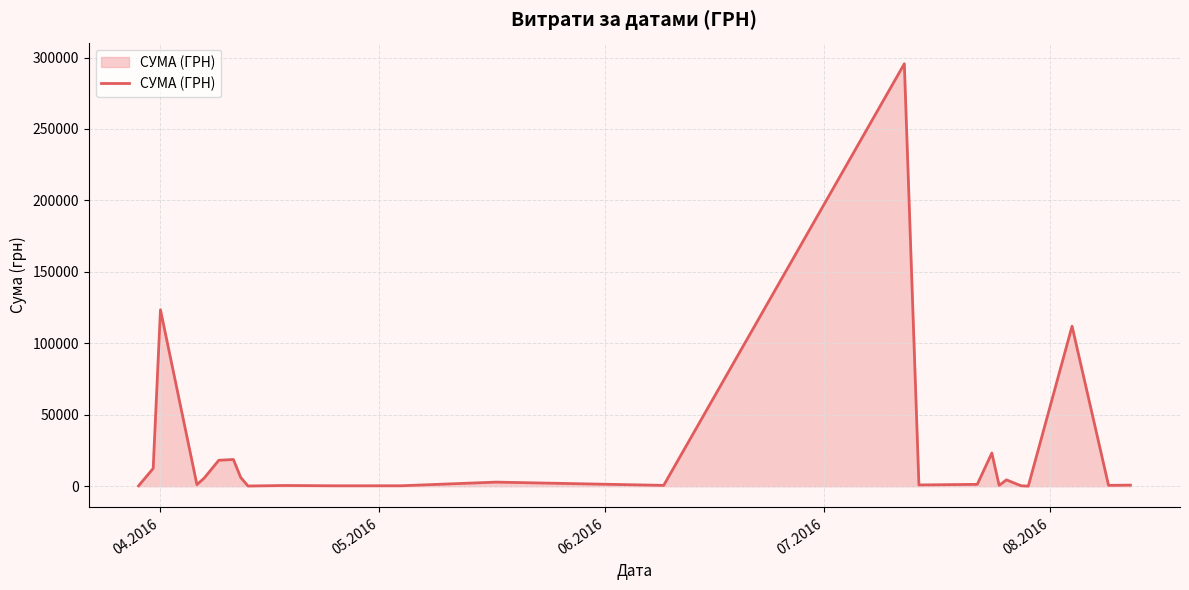

What is the difference between the maximum and minimum values?

295540.8